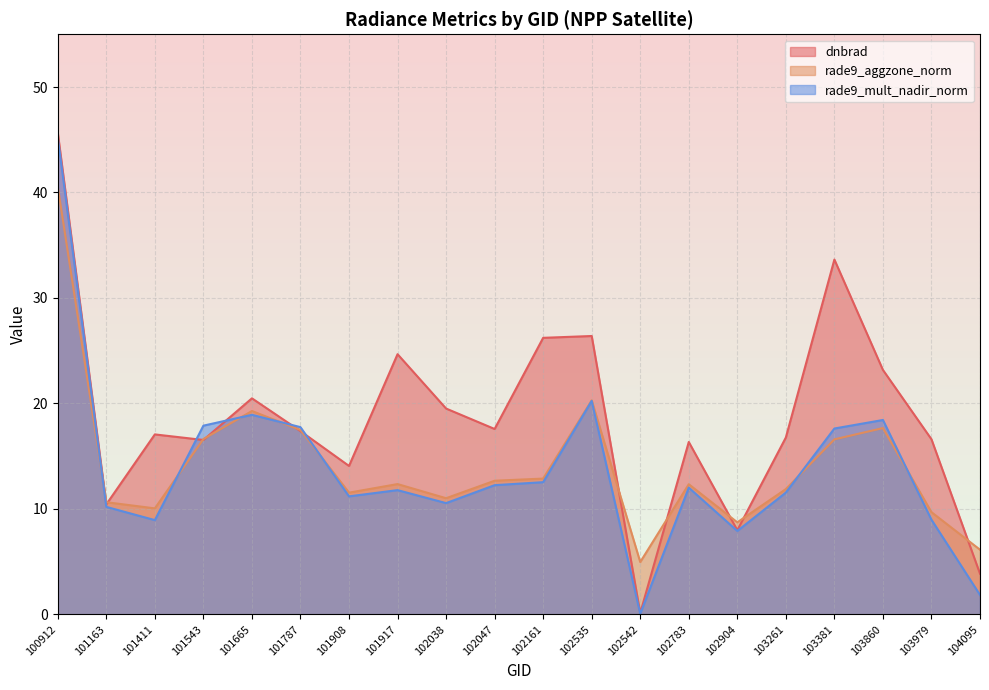

Which category has the highest value in the rade9_mult_nadir_norm series?

100912